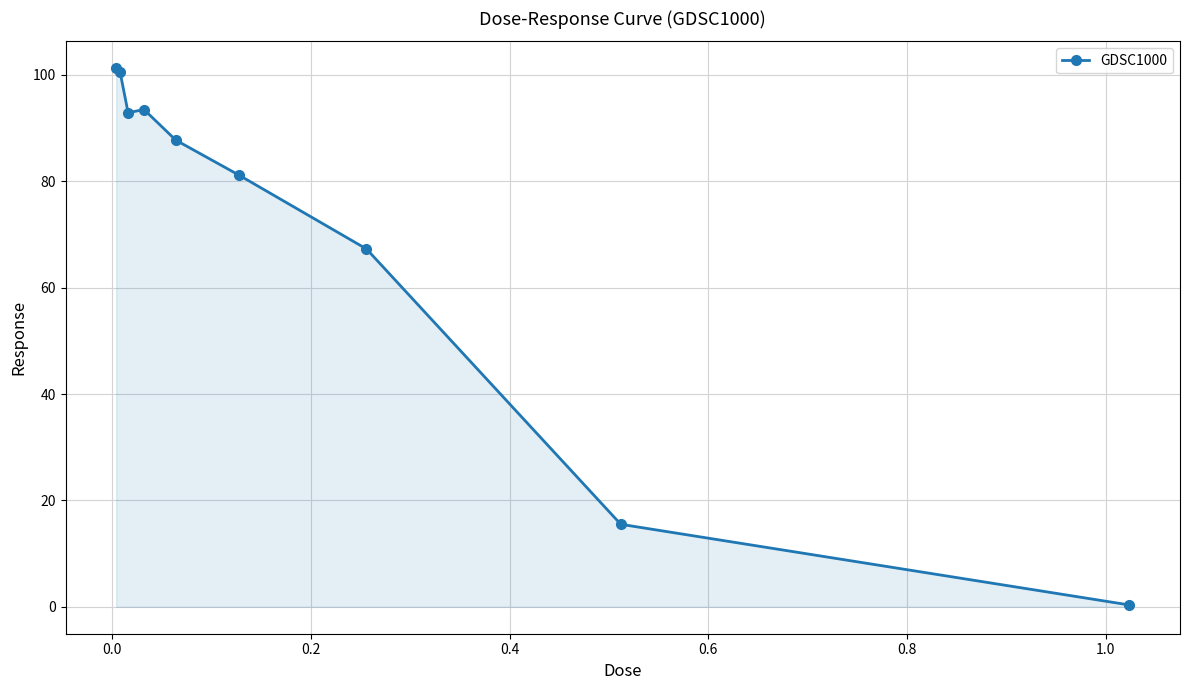

What is the maximum value shown in the chart?

101.2